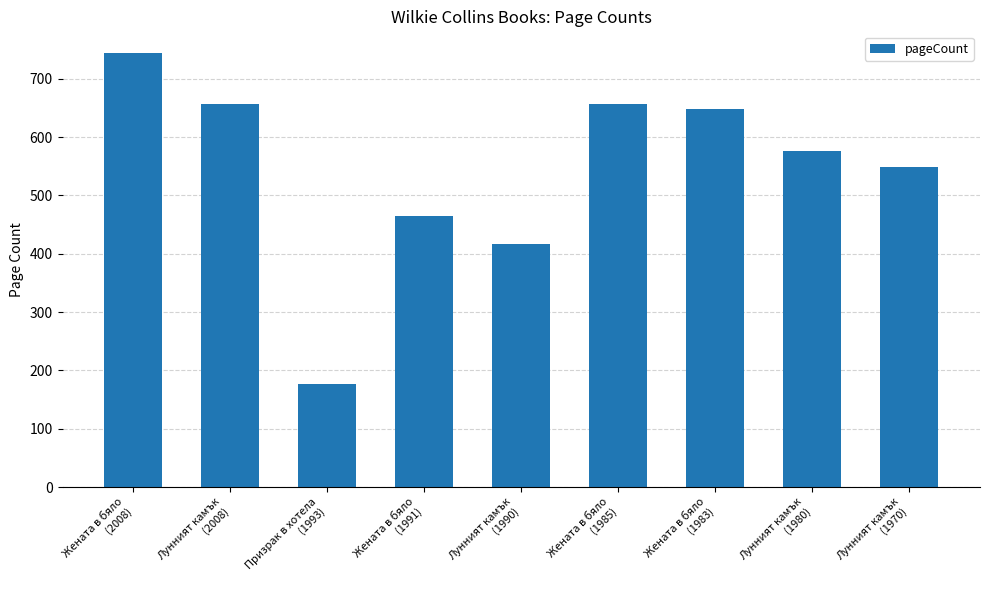

How many values are below 576?

4